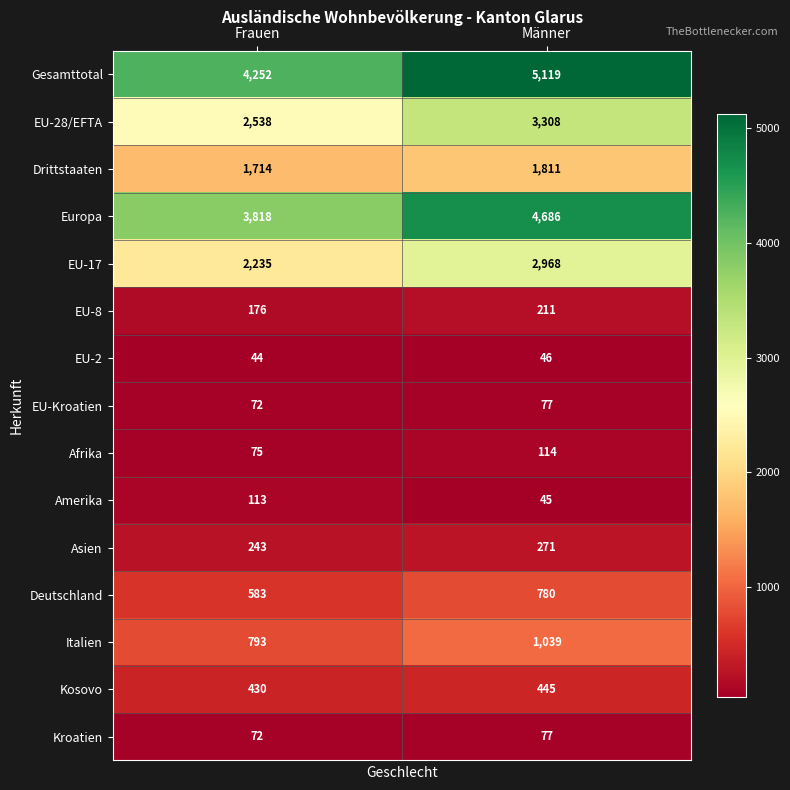

Which series has the largest range (max minus min)?

Europa